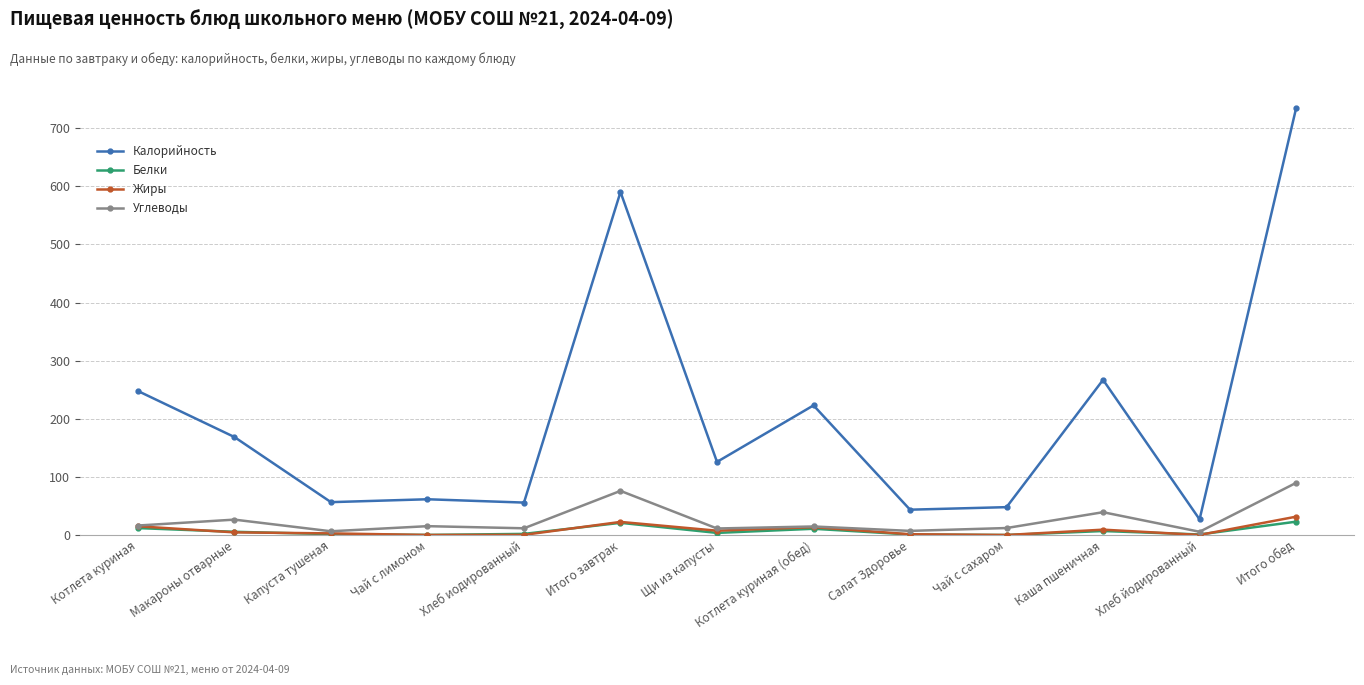

The value of Калорийность at Капуста тушеная is 56.5. True or false?

True